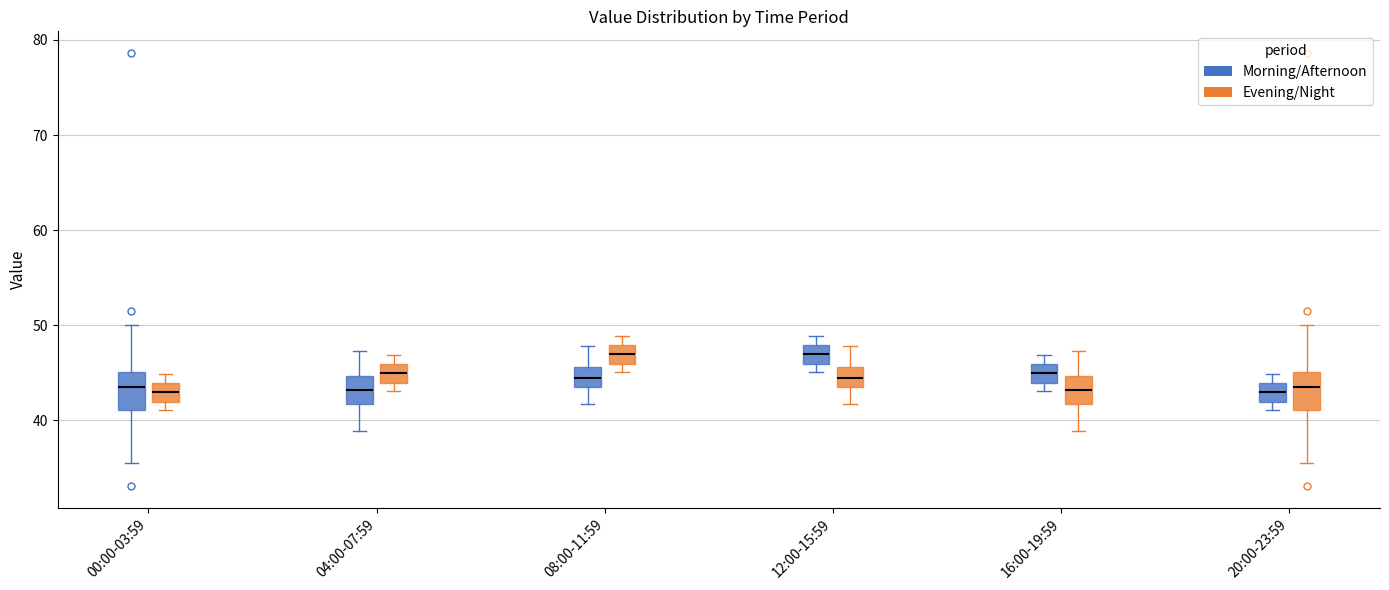

Reading left to right, transcribe this box plot: for each box, give where its median line is, the range the box spans, and where its two whiskers end, as read against the y-axis. The values are not printed on the chart, so give them approximately, as read against the axis.

00:00-03:59 (Morning/Afternoon): median 44, box 41 to 45, whiskers 36 to 50
00:00-03:59 (Evening/Night): median 43, box 42 to 44, whiskers 41 to 45
04:00-07:59 (Morning/Afternoon): median 43, box 42 to 45, whiskers 39 to 47
04:00-07:59 (Evening/Night): median 45, box 44 to 46, whiskers 43 to 47
08:00-11:59 (Morning/Afternoon): median 44, box 43 to 46, whiskers 42 to 48
08:00-11:59 (Evening/Night): median 47, box 46 to 48, whiskers 45 to 49
12:00-15:59 (Morning/Afternoon): median 47, box 46 to 48, whiskers 45 to 49
12:00-15:59 (Evening/Night): median 44, box 43 to 46, whiskers 42 to 48
16:00-19:59 (Morning/Afternoon): median 45, box 44 to 46, whiskers 43 to 47
16:00-19:59 (Evening/Night): median 43, box 42 to 45, whiskers 39 to 47
20:00-23:59 (Morning/Afternoon): median 43, box 42 to 44, whiskers 41 to 45
20:00-23:59 (Evening/Night): median 44, box 41 to 45, whiskers 36 to 50